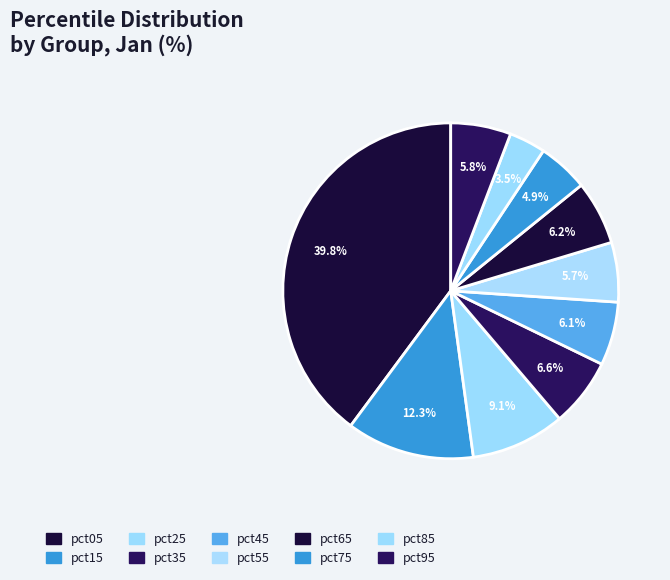

Count the number of slices in the pie.

10